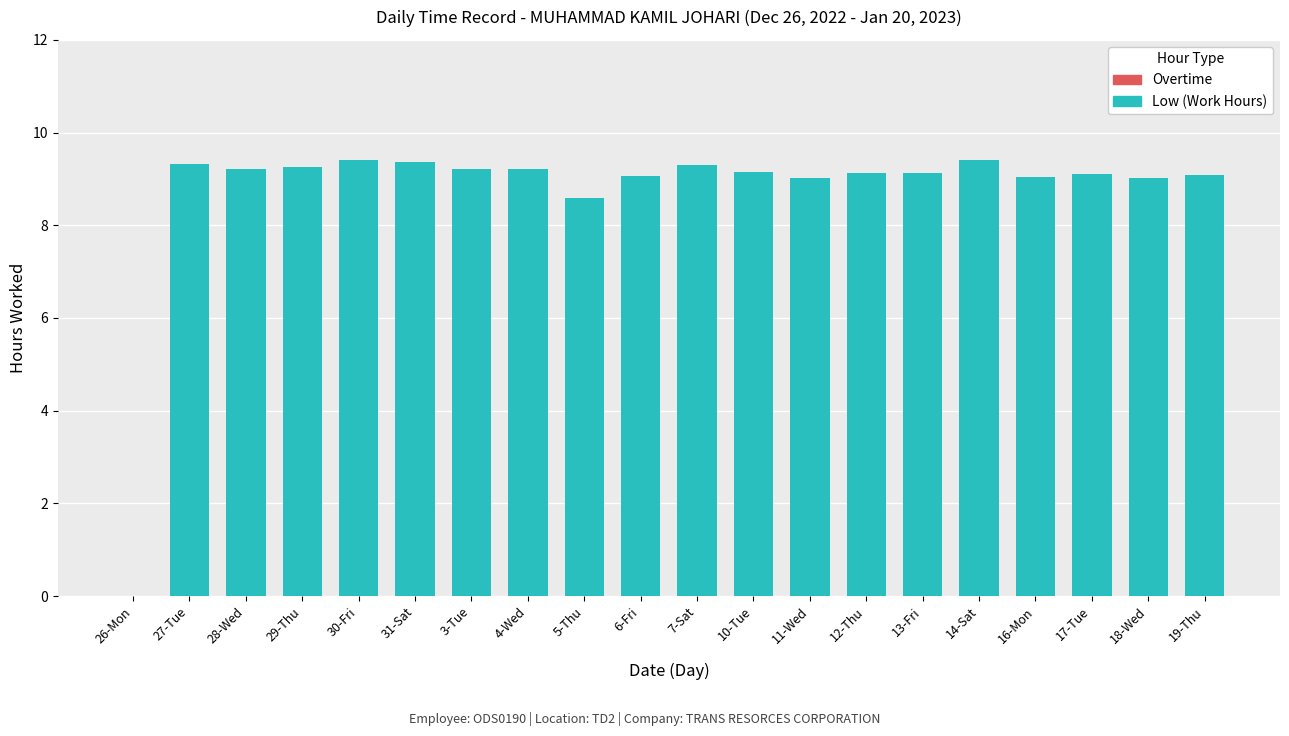

At which label is the value closest to 4?

26-Mon